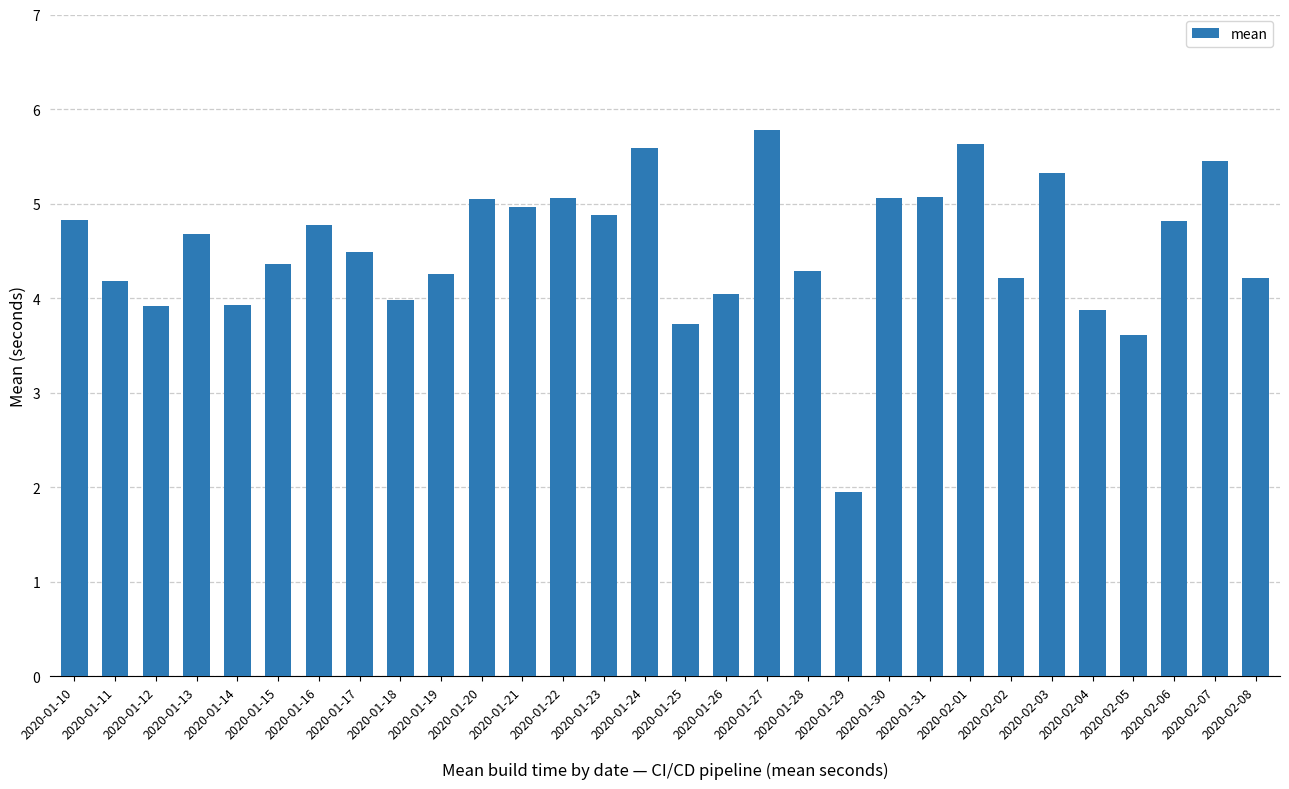

Reading right to left, extract all data points from this chart.

4.2	5.4	4.8	3.6	3.9	5.3	4.2	5.6	5.1	5.1	1.9	4.3	5.8	4.0	3.7	5.6	4.9	5.1	5.0	5.1	4.3	4.0	4.5	4.8	4.4	3.9	4.7	3.9	4.2	4.8